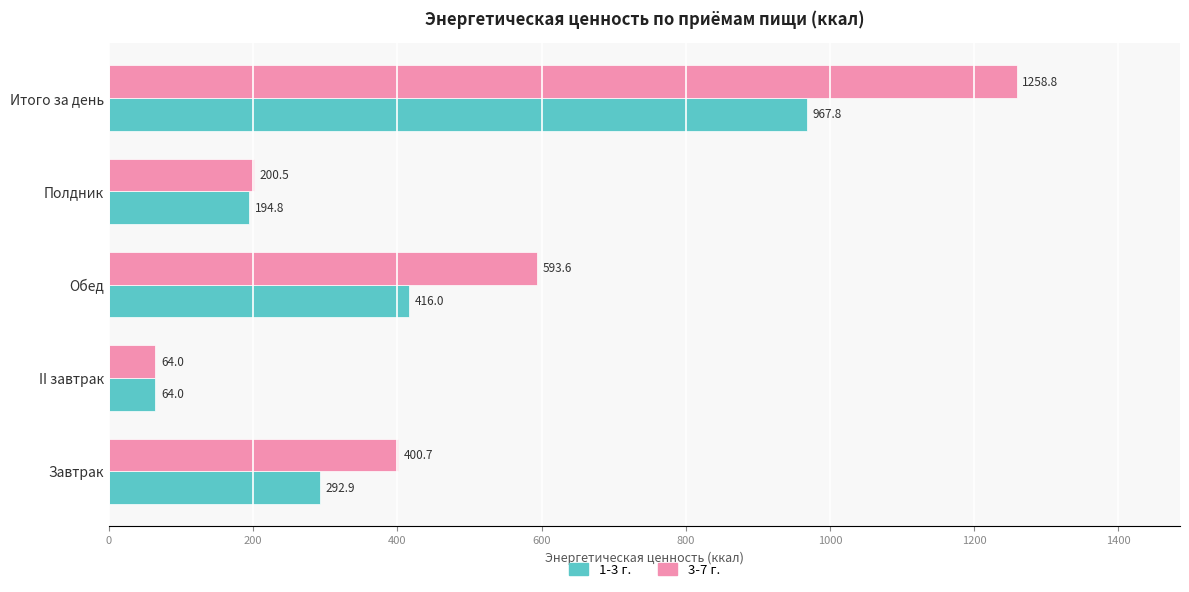

Is it true that 1-3 г. equals 194.8 at Полдник?

True